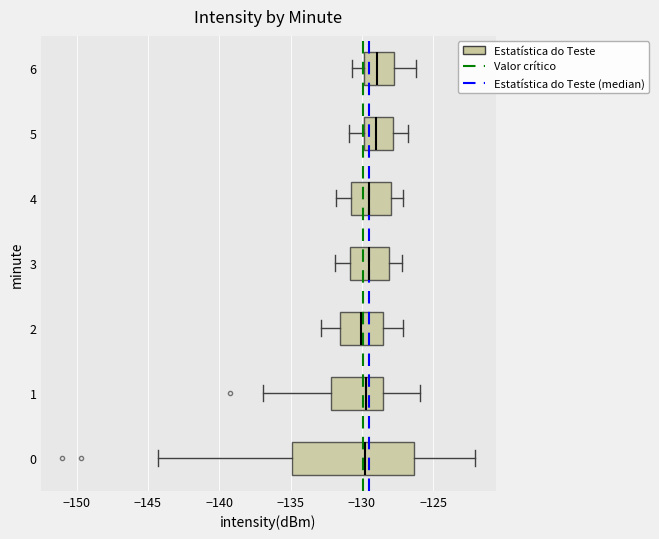

Reading bottom to top, transcribe this box plot: for each box, give where its median line is, the range the box spans, and where its two whiskers end, as read against the x-axis. The values are not printed on the chart, so give them approximately, as read against the axis.

0: median -130.0, box -135.0 to -126.5, whiskers -144.5 to -122.0
1: median -130.0, box -132.0 to -128.5, whiskers -137.0 to -126.0
2: median -130.0, box -131.5 to -128.5, whiskers -133.0 to -127.0
3: median -129.5, box -131.0 to -128.0, whiskers -132.0 to -127.0
4: median -129.5, box -131.0 to -128.0, whiskers -132.0 to -127.0
5: median -129.0, box -130.0 to -128.0, whiskers -131.0 to -127.0
6: median -129.0, box -130.0 to -127.5, whiskers -130.5 to -126.0